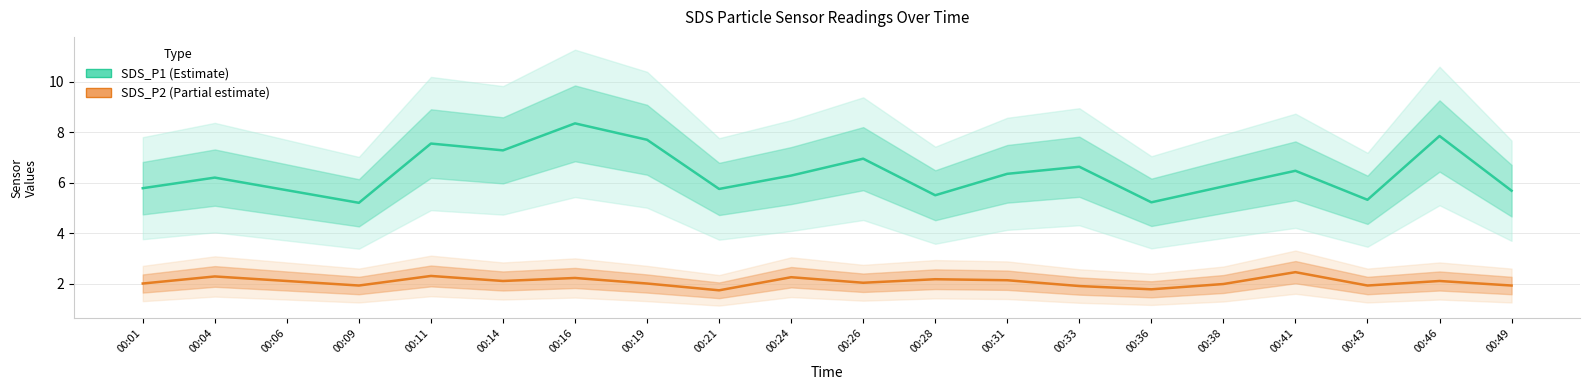

Which category has the lowest value in the SDS_P2 (Estimate based on partial data) series?

00:21